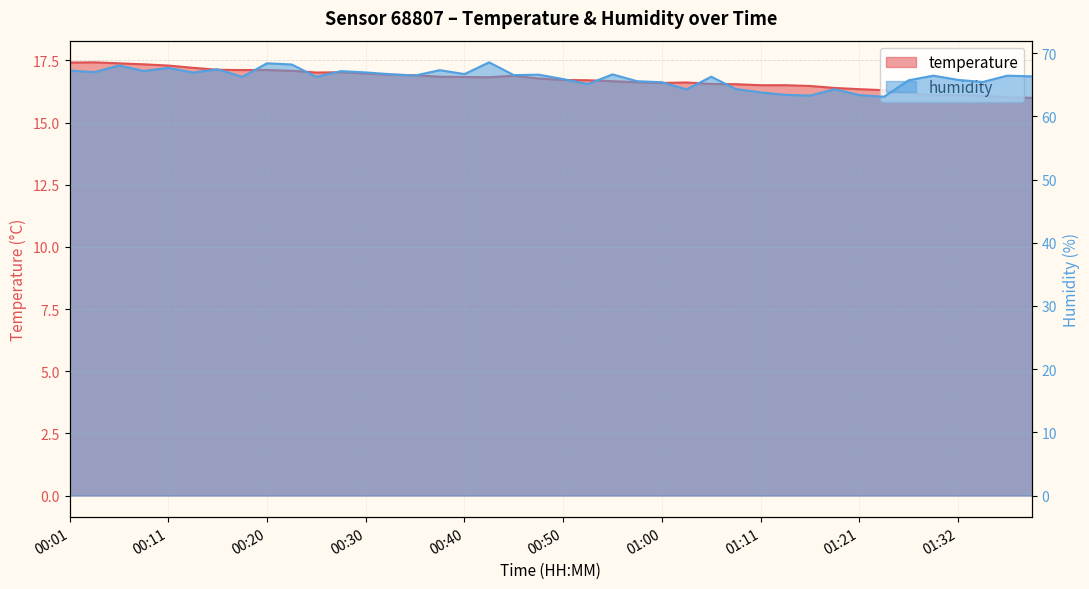

Does the chart display data point markers on the line(s)?

No